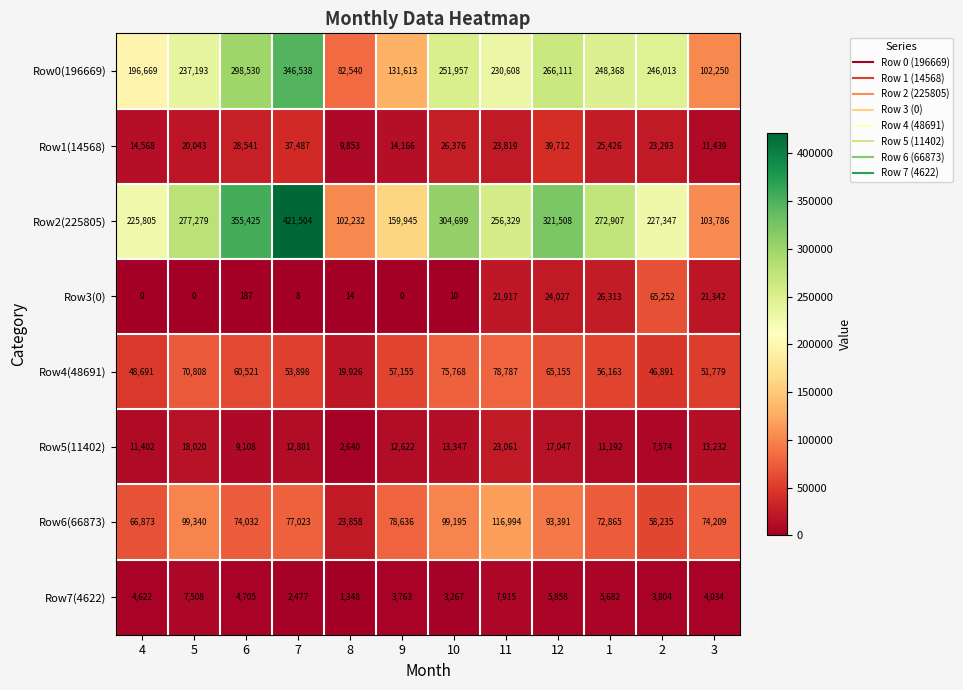

What is the lowest value of the Row4(48691) series?

19926